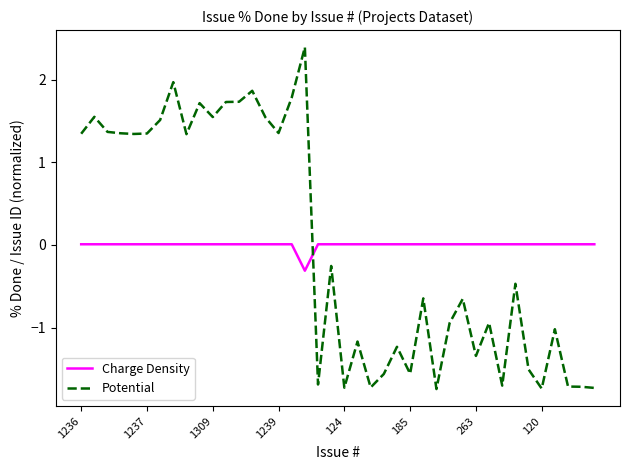

True or false: Charge Density and Potential cross at least once.

True